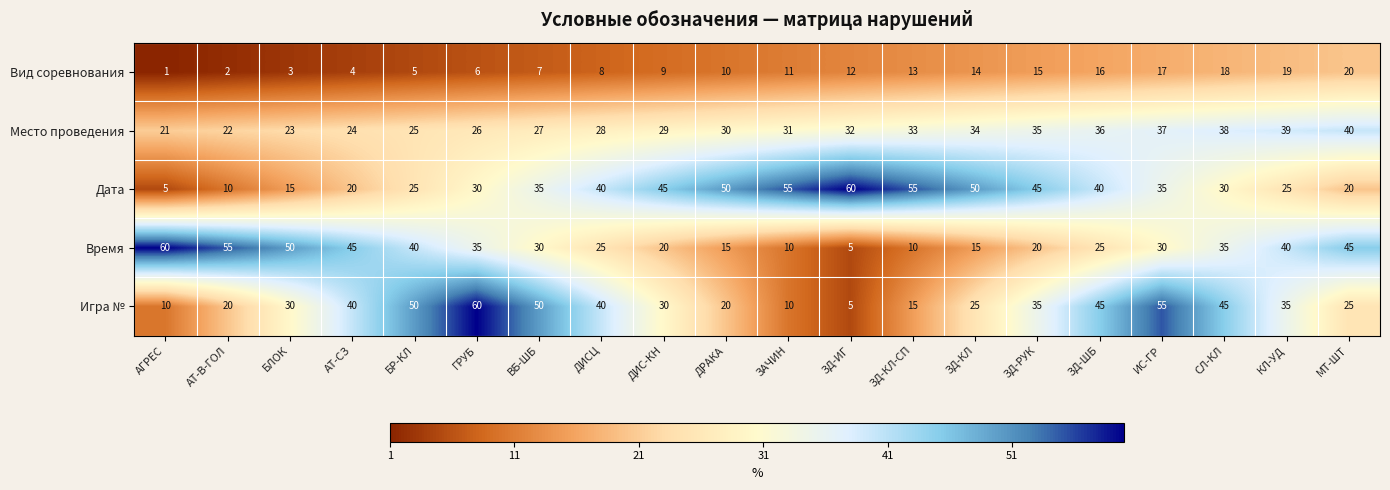

At which label does Игра № first exceed 35?

АТ-СЗ